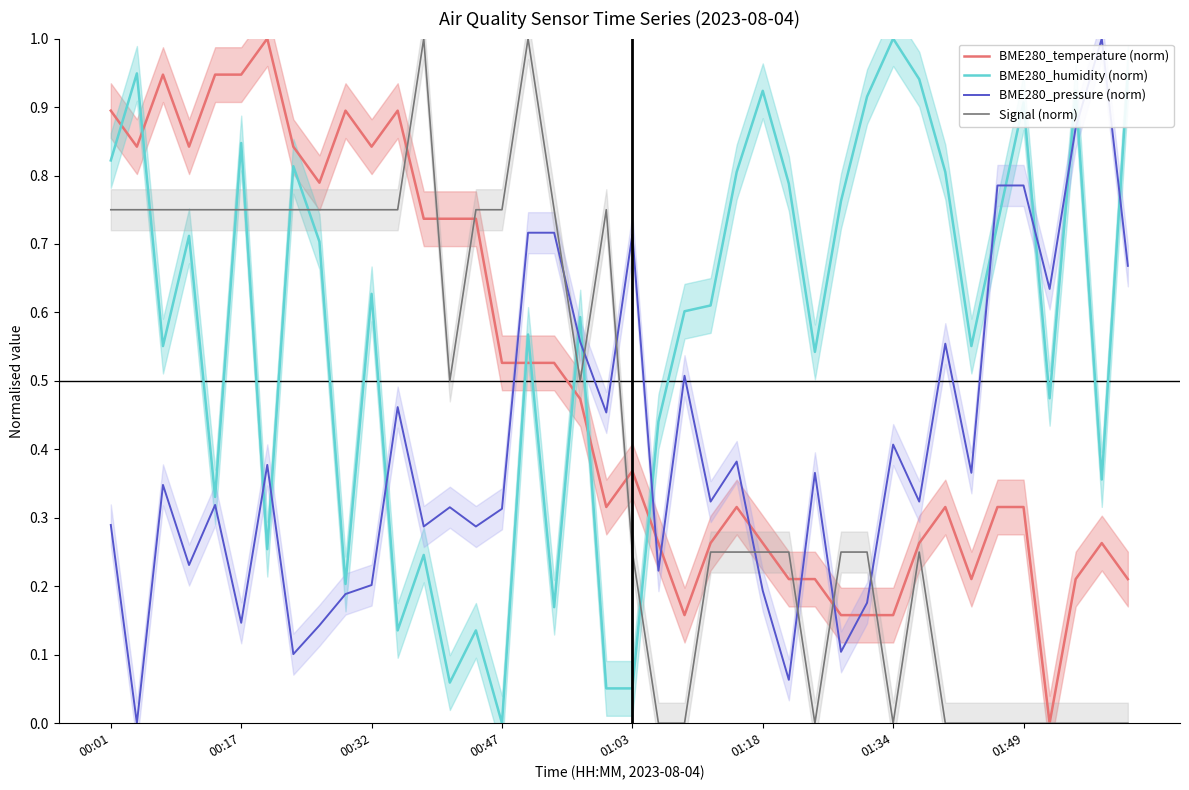

Between 24 and 28, which is larger?

24